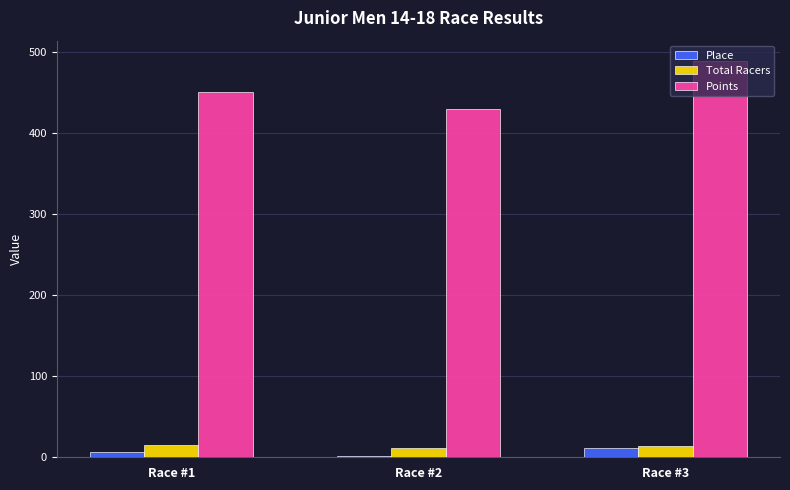

Where does the Total Racers series first go above 14?

Race #1